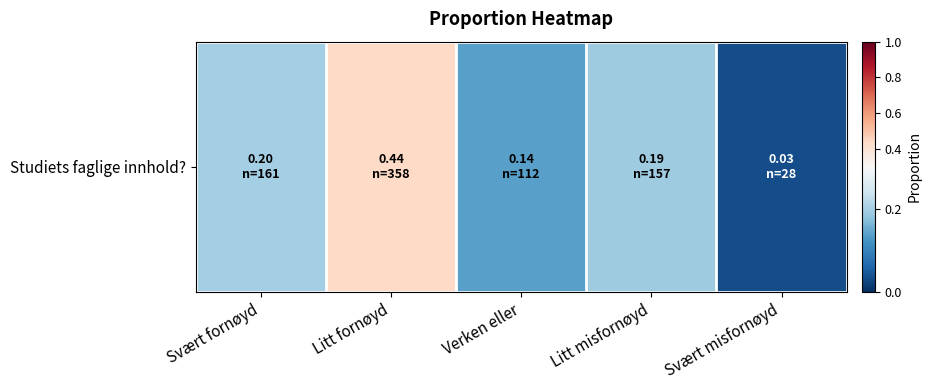

Reading right to left, list all the values displayed in this chart.

Svært misfornøyd=0.0	Litt misfornøyd=0.2	Verken eller=0.1	Litt fornøyd=0.4	Svært fornøyd=0.2